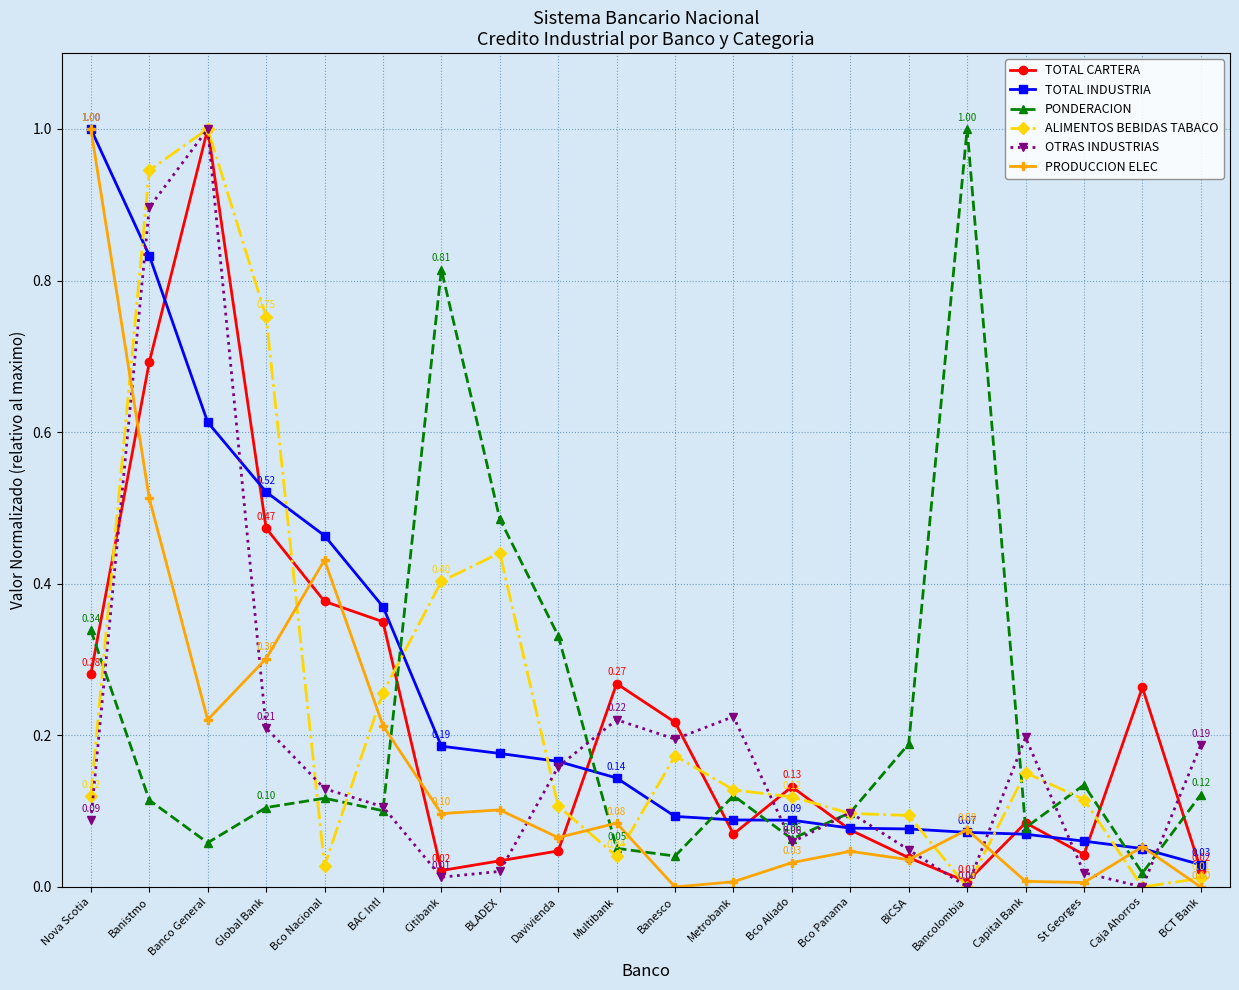

What is the label of the 12th point from the right?

Davivienda